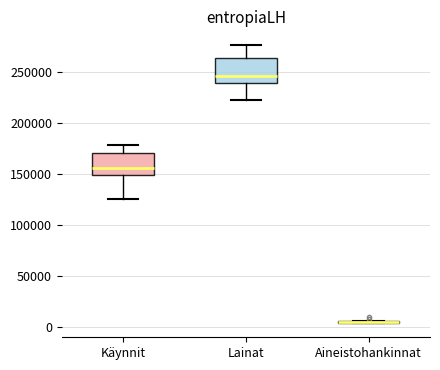

Reading left to right, read every box against the y-axis: the position of its median line, the range the box covers, and the ends of its whiskers. The values are not printed on the chart, so give them approximately, as read against the axis.

Käynnit: median 155000, box 150000 to 170000, whiskers 125000 to 180000
Lainat: median 245000, box 240000 to 265000, whiskers 225000 to 275000
Aineistohankinnat: box collapsed to a line at 5000, whiskers 5000 to 5000